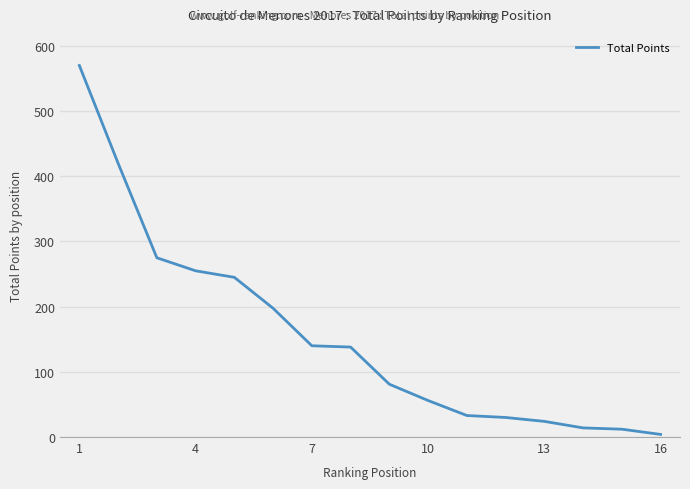

What is the average value?

155.9